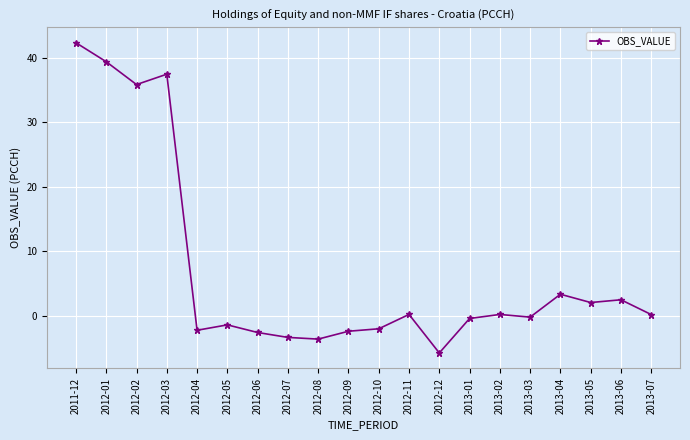

What is the label of the 14th point from the left?

2013-01